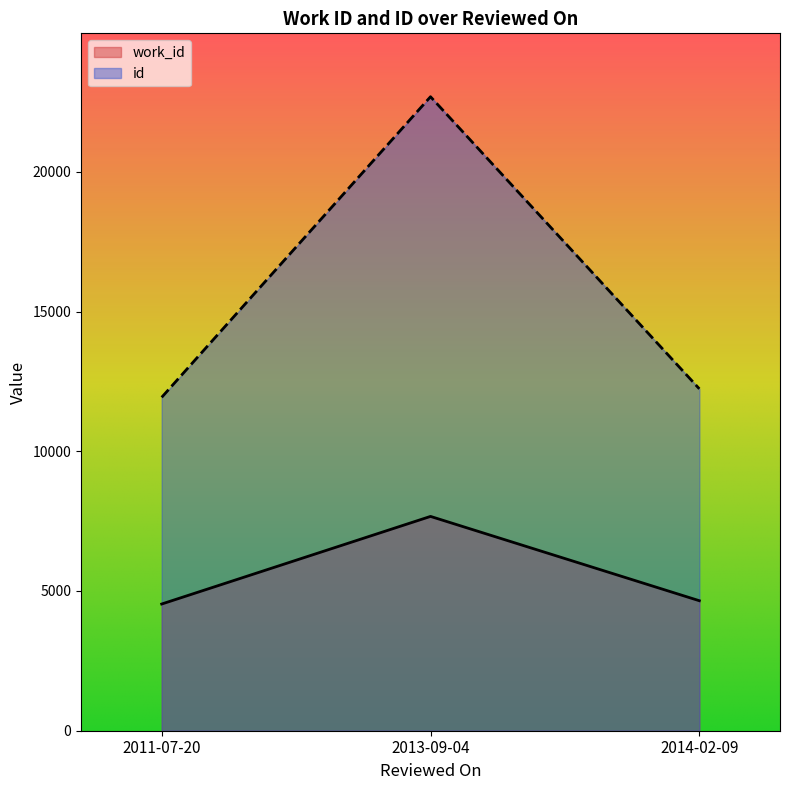

Where is id nearest to the value 17308?

2014-02-09